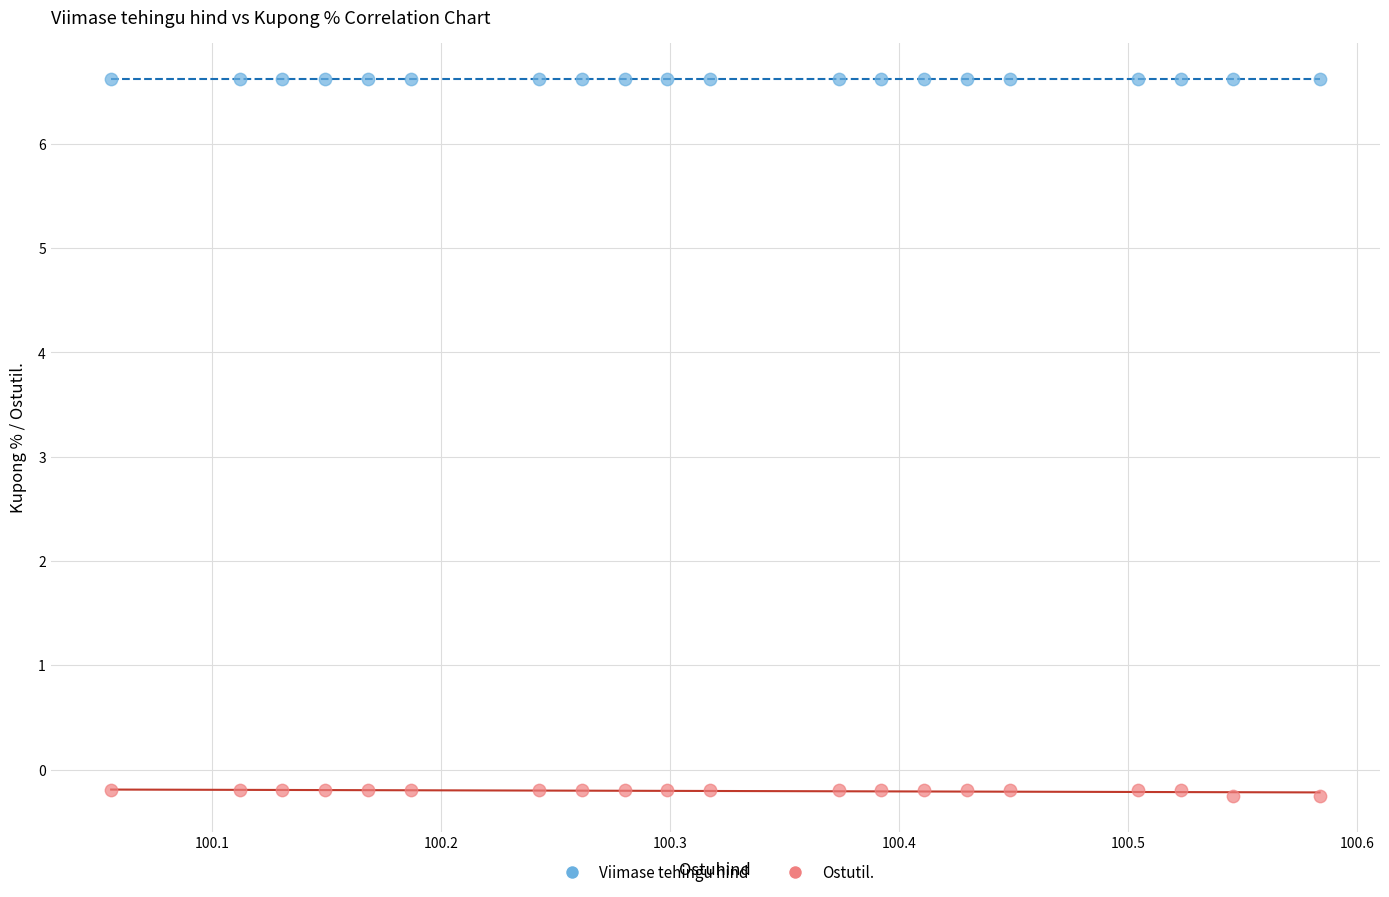

Which series reaches the minimum Y coordinate?

Ostutil.